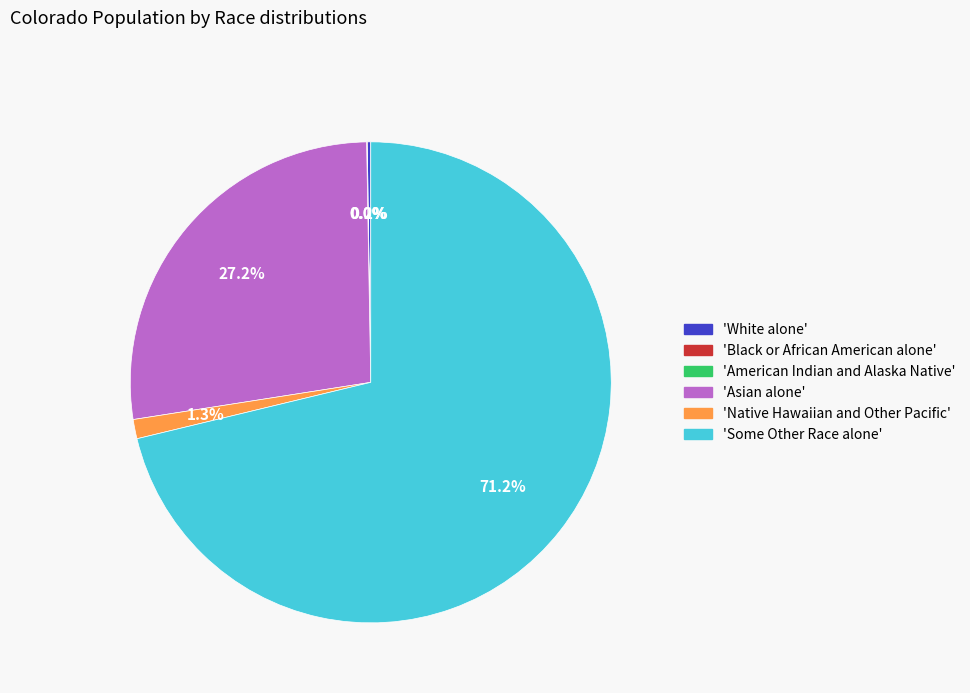

How much of the chart is everything except 'Native Hawaiian and Other Pacific'?

98.7%